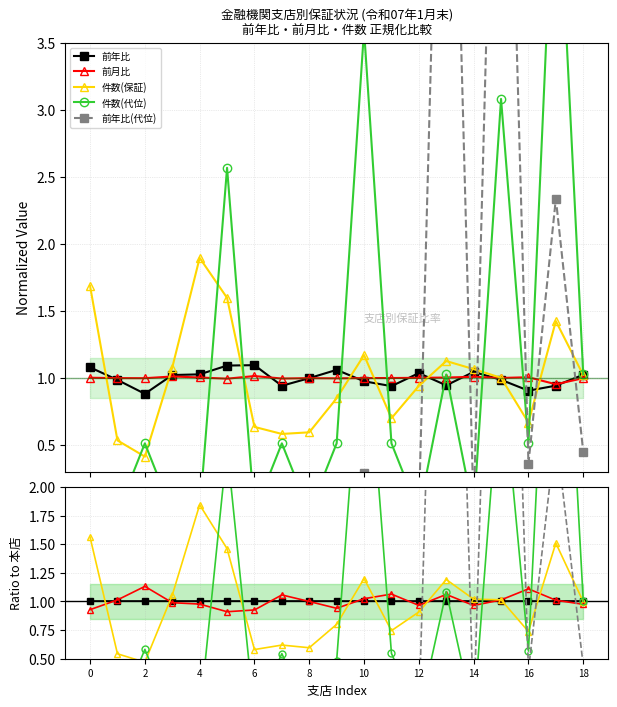

Reading left to right, extract all data points from this chart.

前年比: 1.0	1.0	1.0	1.0	1.0	1.0	1.0	1.0	1.0	1.0	1.0	1.0	1.0	1.0	1.0	1.0	1.0	1.0	1.0
前月比: 0.9	1.0	1.1	1.0	1.0	0.9	0.9	1.1	1.0	0.9	1.0	1.1	1.0	1.1	1.0	1.0	1.1	1.0	1.0
件数(保証): 1.6	0.5	0.5	1.1	1.8	1.5	0.6	0.6	0.6	0.8	1.2	0.7	0.9	1.2	1.0	1.0	0.7	1.5	1.0
件数(代位): 0.0	0.0	0.6	0.0	0.0	2.3	0.0	0.5	0.0	0.5	3.7	0.5	0.0	1.1	0.0	3.1	0.6	5.4	1.0
前年比(代位): 0.0	0.0	0.0	0.0	0.0	0.0	0.0	0.0	0.0	0.2	0.3	0.0	0.0	8.1	0.0	7.7	0.4	2.5	0.4